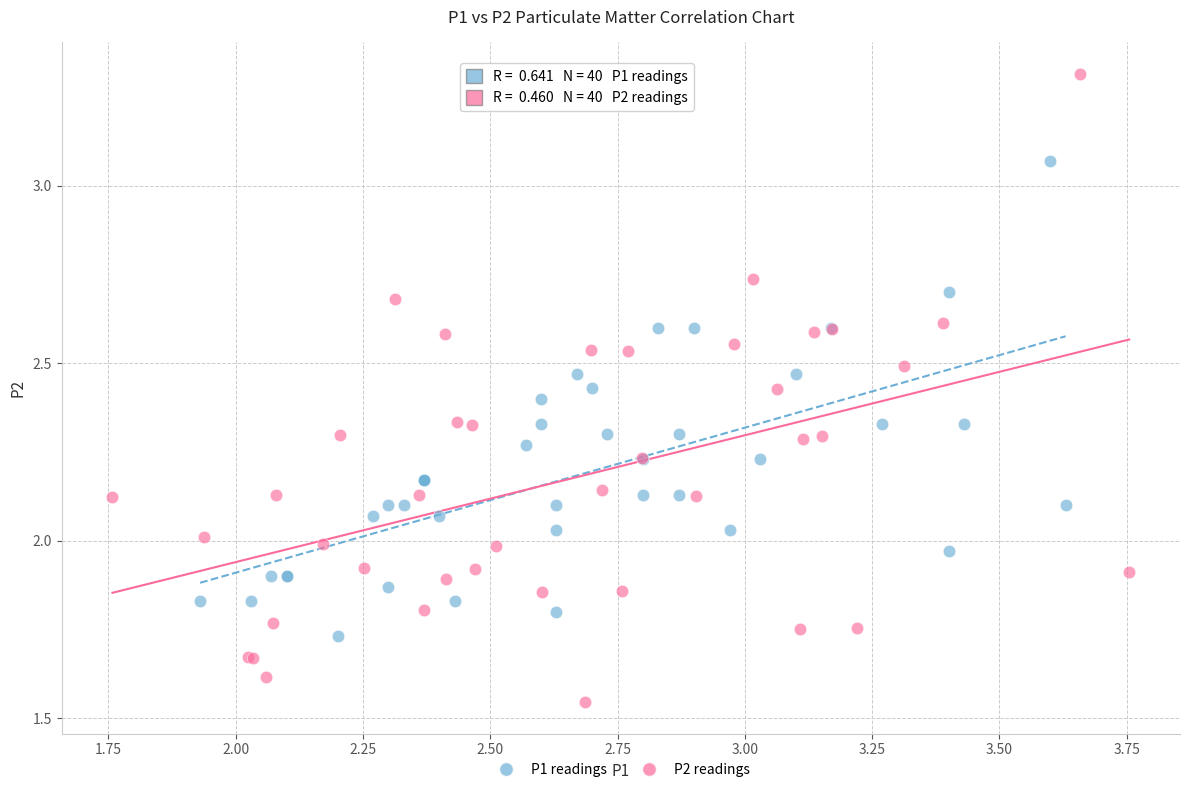

Which series has the widest spread of Y values?

P2 readings